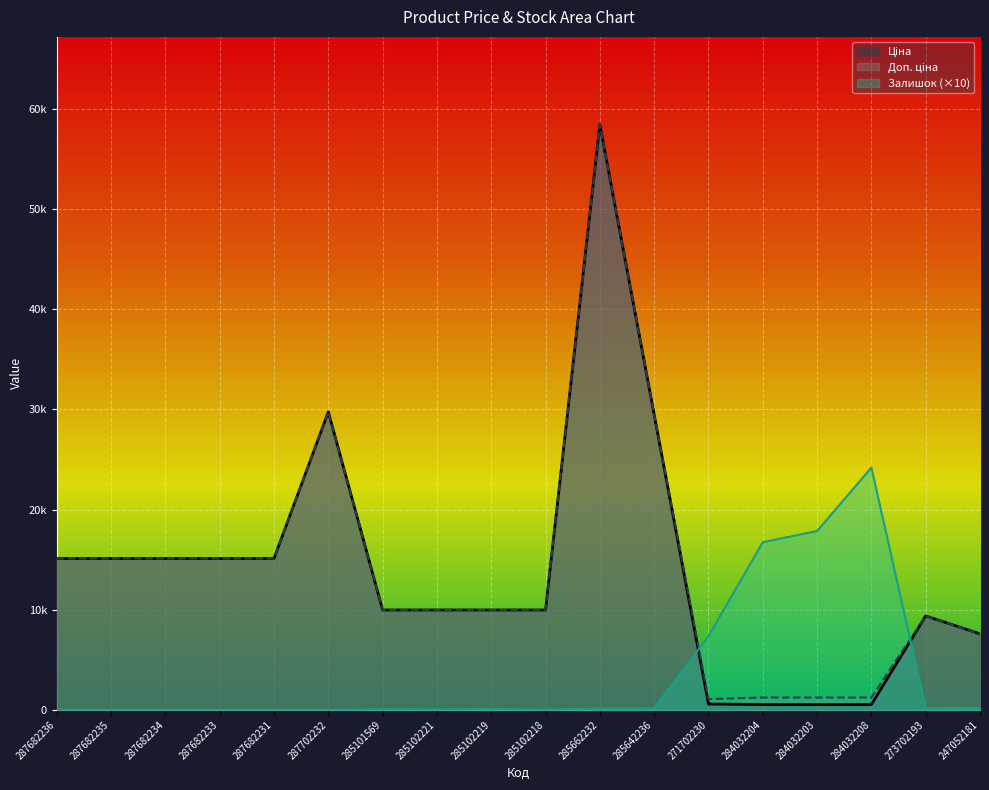

True or false: Доп. ціна and Ціна cross at least once.

False